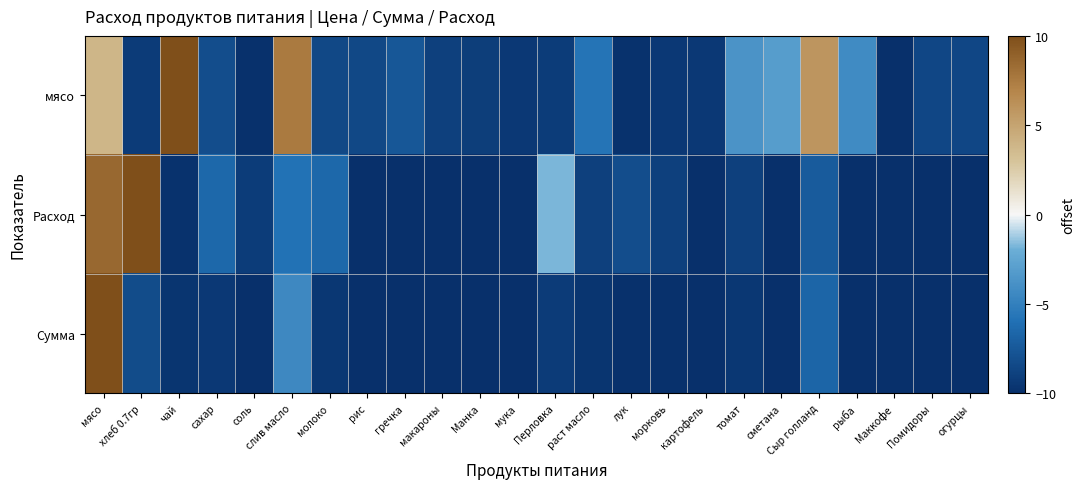

Reading left to right, what are all the values shown in this chart?

мясо: мясо=3.9	хлеб 0.7гр=-9.2	чай=10.0	сахар=-8.2	соль=-9.9	слив масло=7.5	молоко=-8.5	рис=-8.5	гречка=-7.6	макароны=-9.0	Манка=-9.1	мука=-9.4	Перловка=-9.2	раст масло=-5.7	лук=-9.8	морковь=-9.4	картофель=-9.4	томат=-3.7	сметана=-3.1	Сыр голланд=5.9	рыба=-4.3	Маккофе=-10.0	Помидоры=-8.6	огурцы=-8.6
Расход: мясо=8.6	хлеб 0.7гр=10.0	чай=-9.8	сахар=-6.5	соль=-9.2	слив масло=-5.9	молоко=-6.5	рис=-10.0	гречка=-10.0	макароны=-10.0	Манка=-10.0	мука=-10.0	Перловка=-1.8	раст масло=-9.0	лук=-8.1	морковь=-9.0	картофель=-10.0	томат=-9.0	сметана=-10.0	Сыр голланд=-7.3	рыба=-10.0	Маккофе=-10.0	Помидоры=-10.0	огурцы=-10.0
Сумма: мясо=10.0	хлеб 0.7гр=-8.2	чай=-9.7	сахар=-9.4	соль=-10.0	слив масло=-4.4	молоко=-9.5	рис=-10.0	гречка=-10.0	макароны=-10.0	Манка=-10.0	мука=-10.0	Перловка=-9.2	раст масло=-9.6	лук=-9.9	морковь=-9.9	картофель=-10.0	томат=-9.5	сметана=-10.0	Сыр голланд=-6.7	рыба=-10.0	Маккофе=-10.0	Помидоры=-10.0	огурцы=-10.0